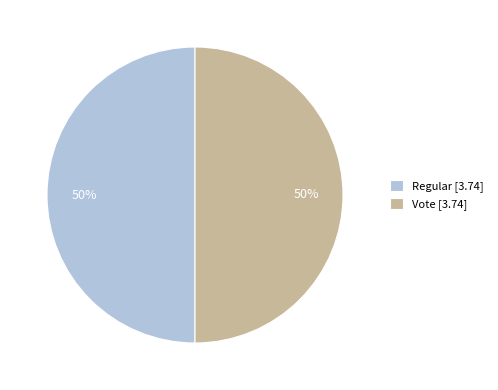

Is it true that Regular [3.74] is 64% of the pie?

False